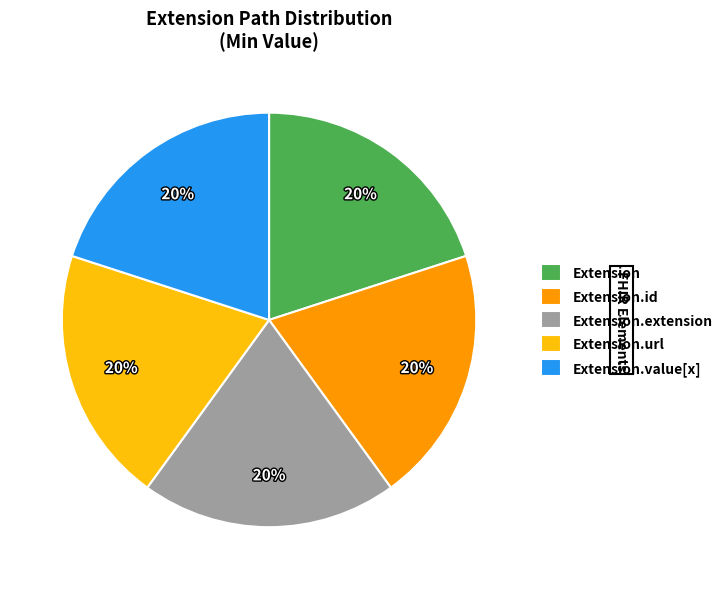

To the nearest percent, what is the average slice percentage?

20%